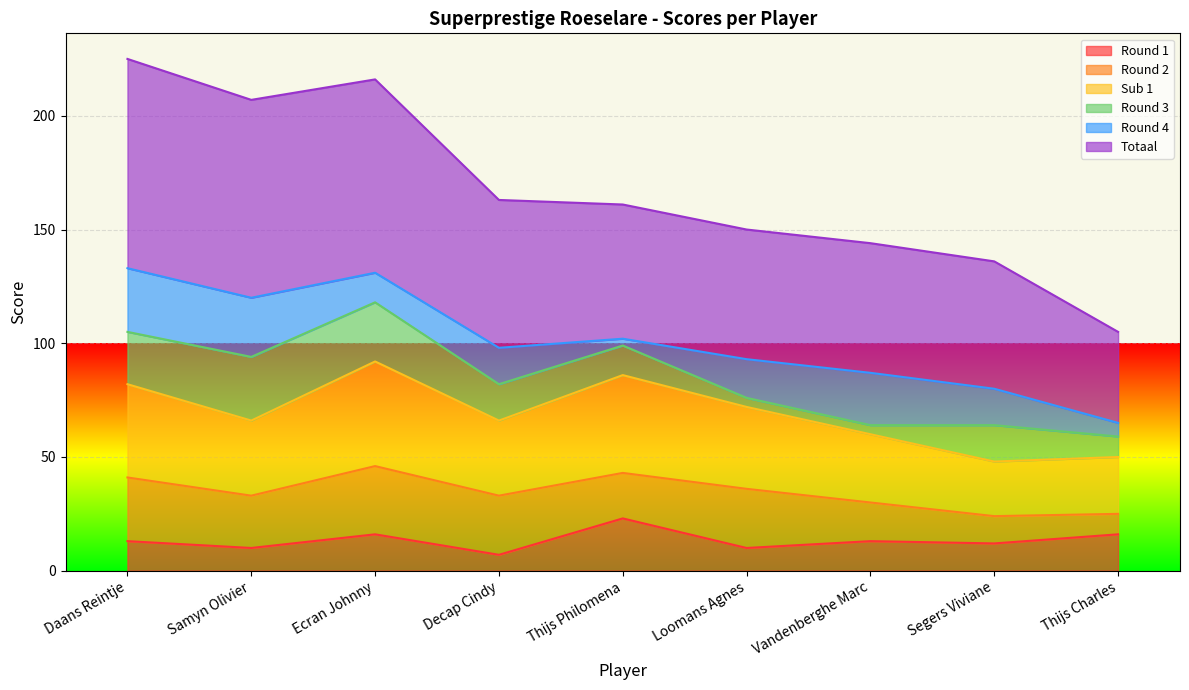

What is the label of the 2nd point from the left?

Samyn Olivier